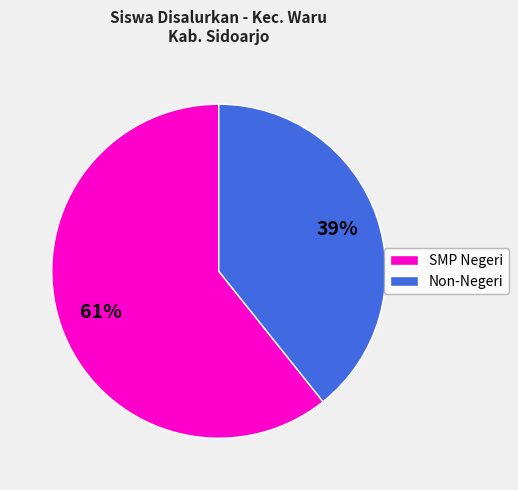

Is there a majority slice in this chart?

Yes